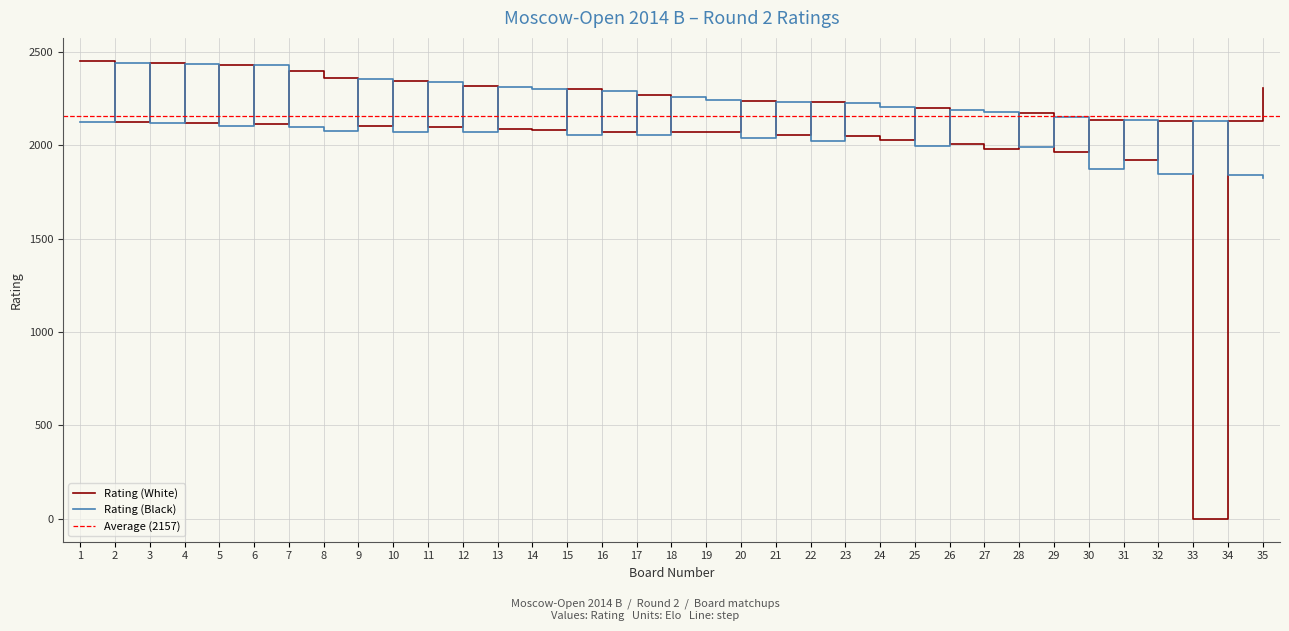

Is this an area chart (filled region under the line)?

No